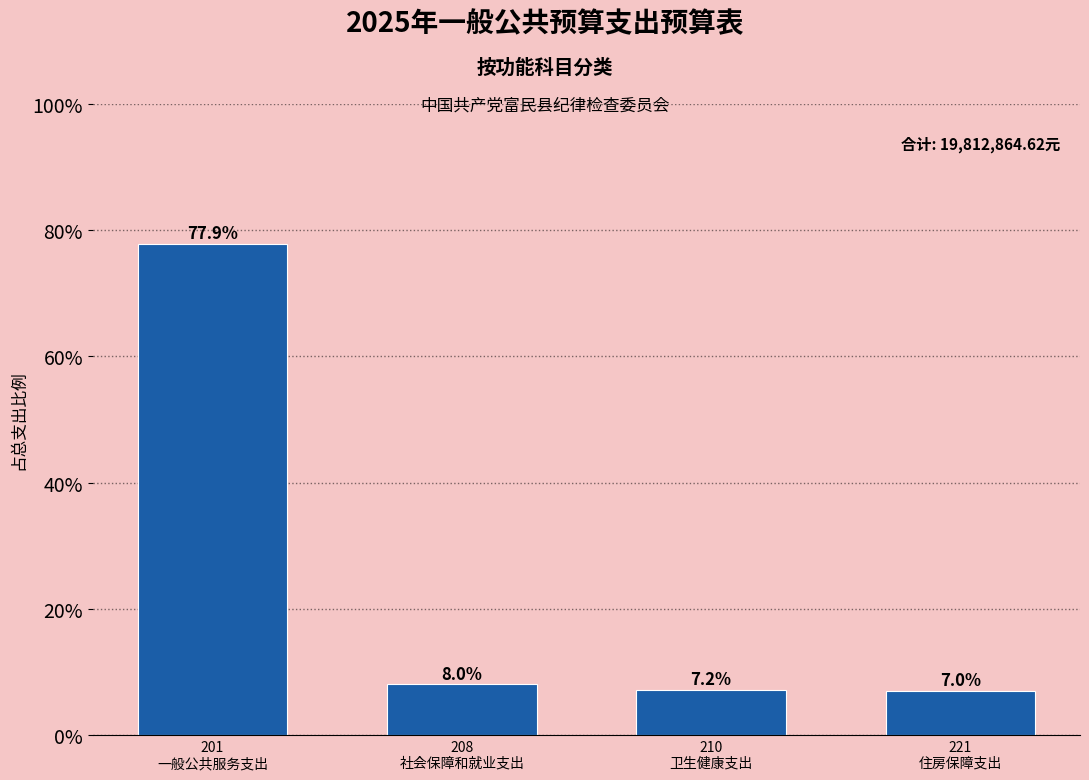

Reading right to left, list all the values displayed in this chart.

7.0	7.2	8.0	77.9